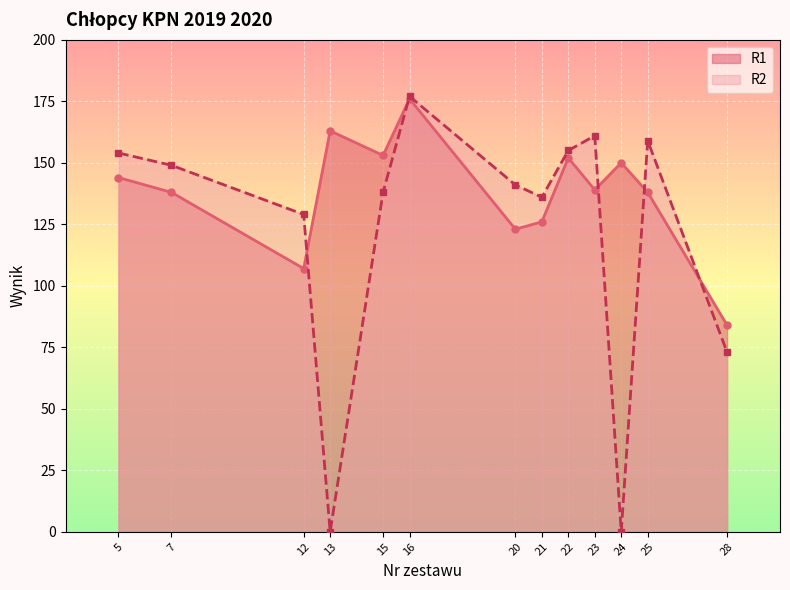

True or false: R1 has more than 2 points higher than both neighbors.

True